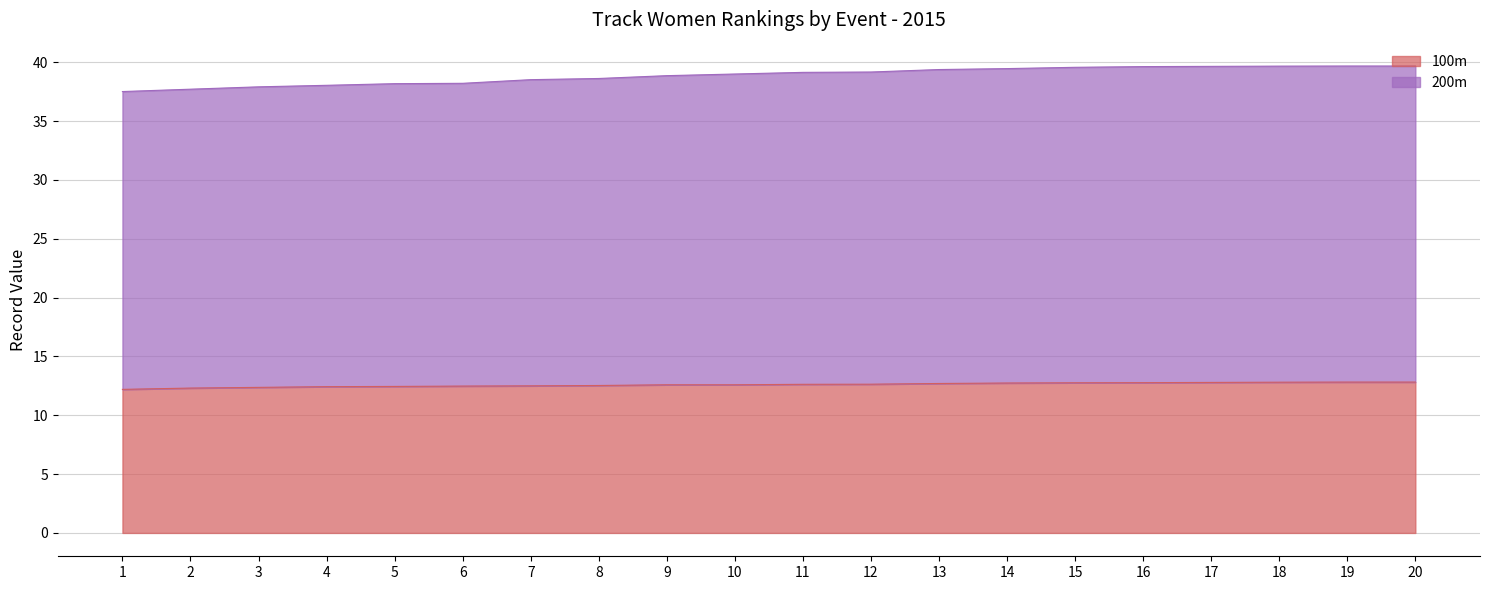

At which category is the sum across all series the highest?

19